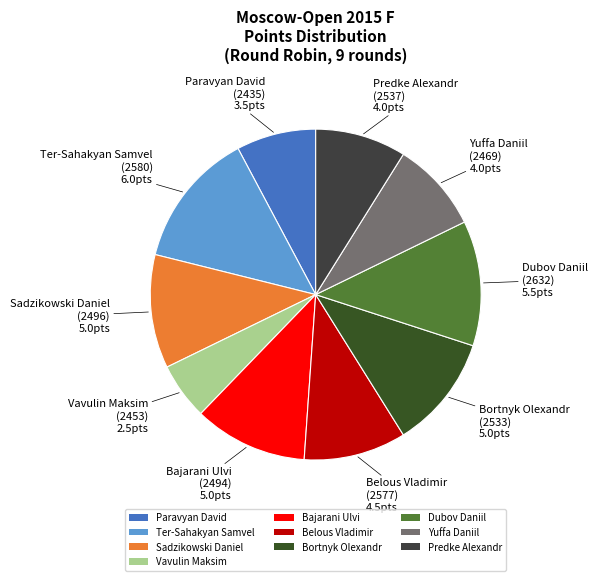

How many segments does this pie chart have?

10